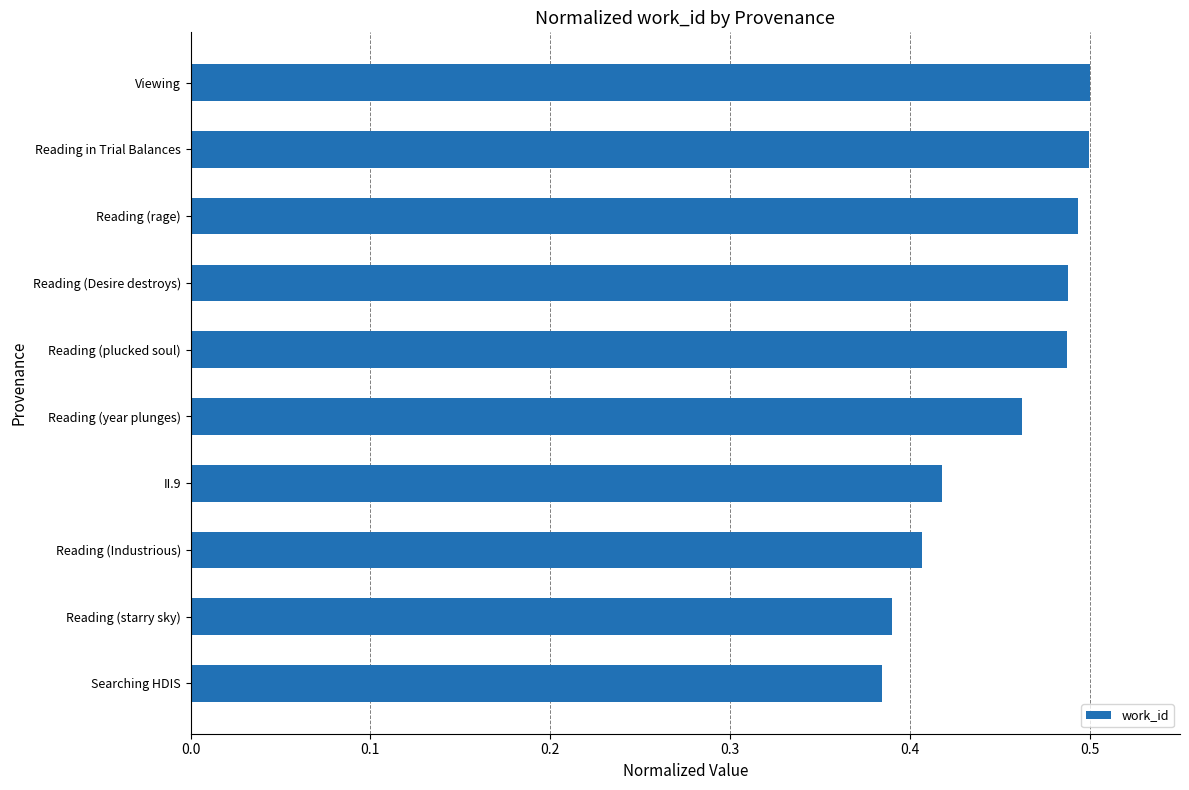

True or false: the data shows 0.5 at Reading in Trial Balances.

True